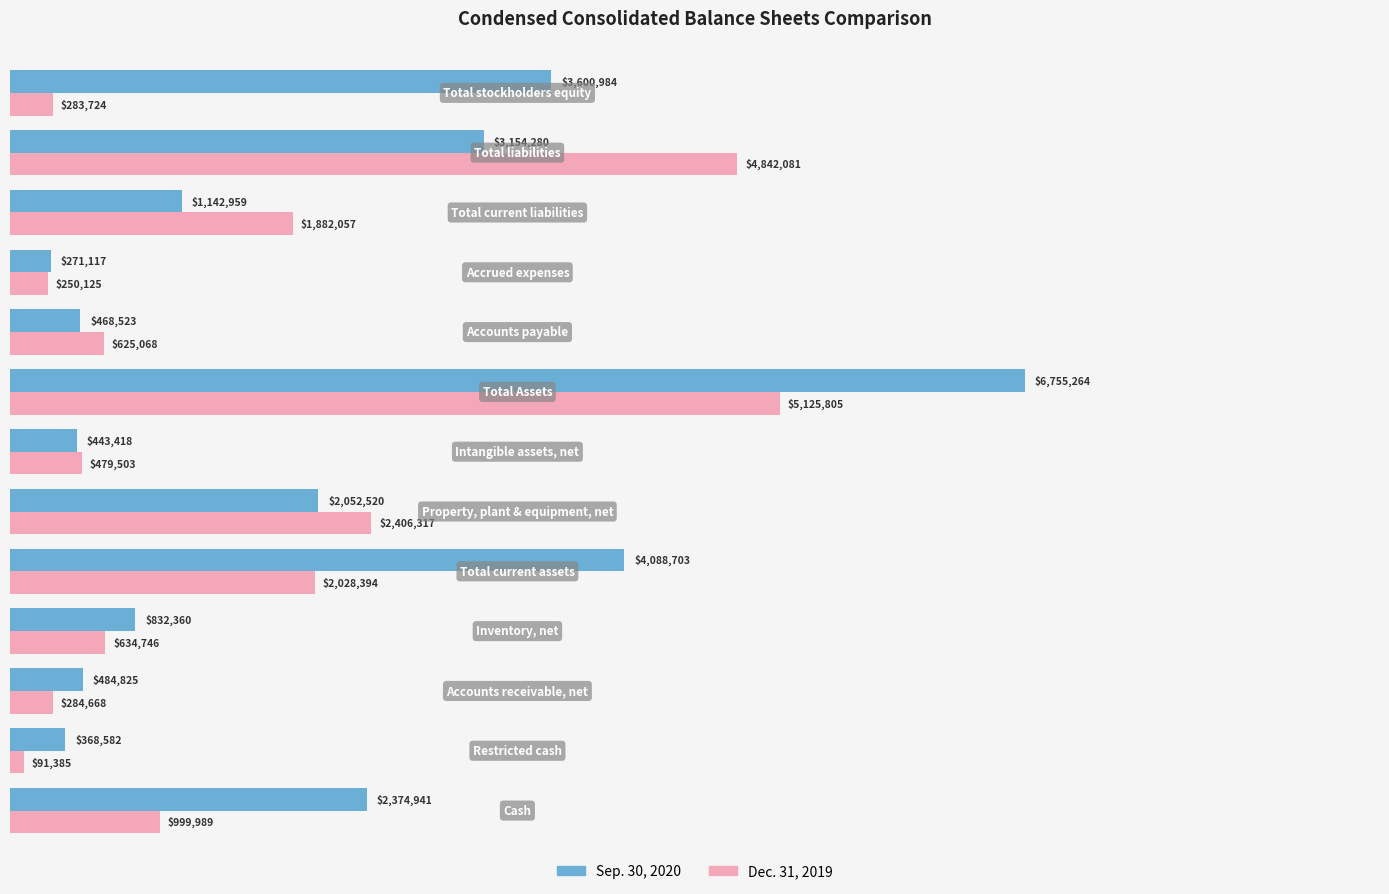

What is the lowest value of the Dec. 31, 2019 series?

91385